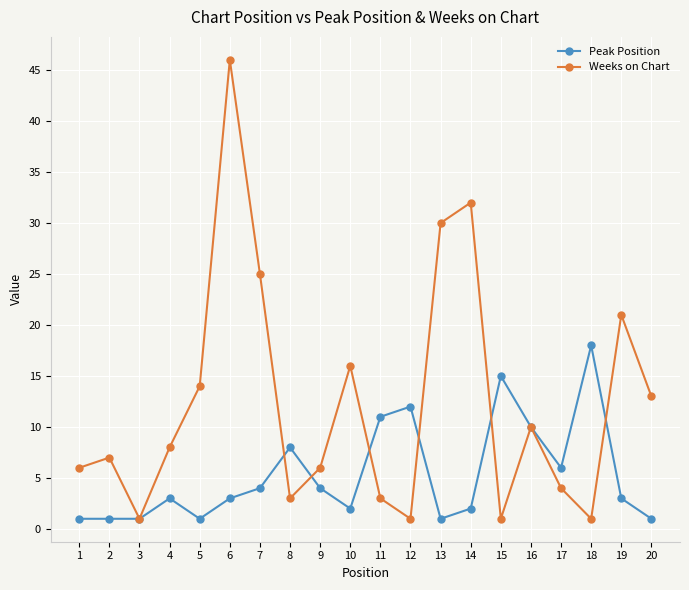

Which series has the largest total across all categories?

Weeks on Chart